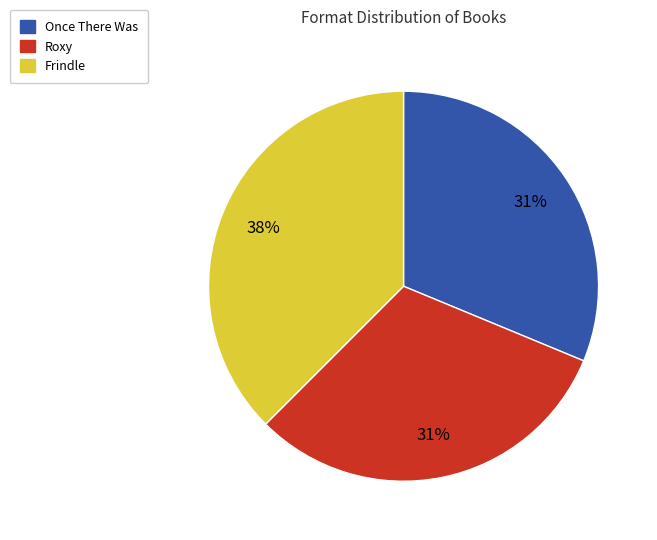

Does any single category account for the majority?

No